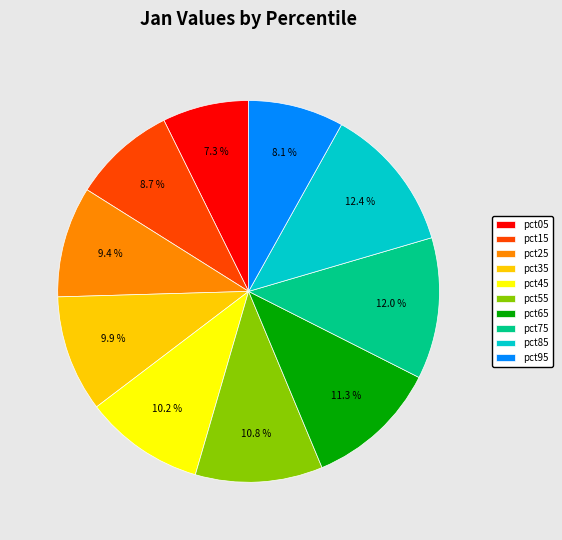

Do pct35 and pct45 together represent more than half of the pie?

No